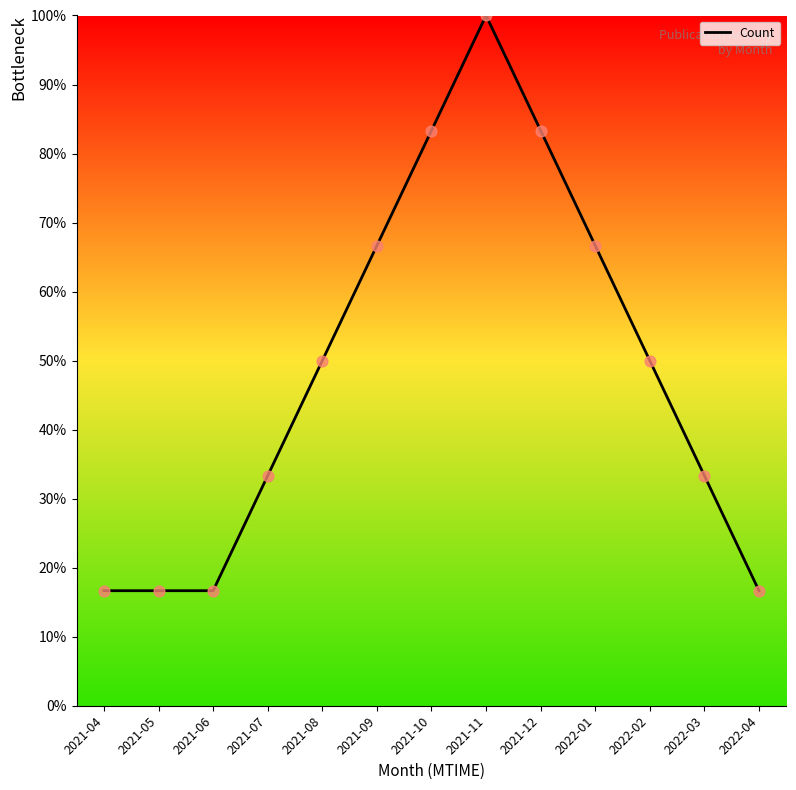

Between 2021-07 and 2021-05, which is larger?

2021-07